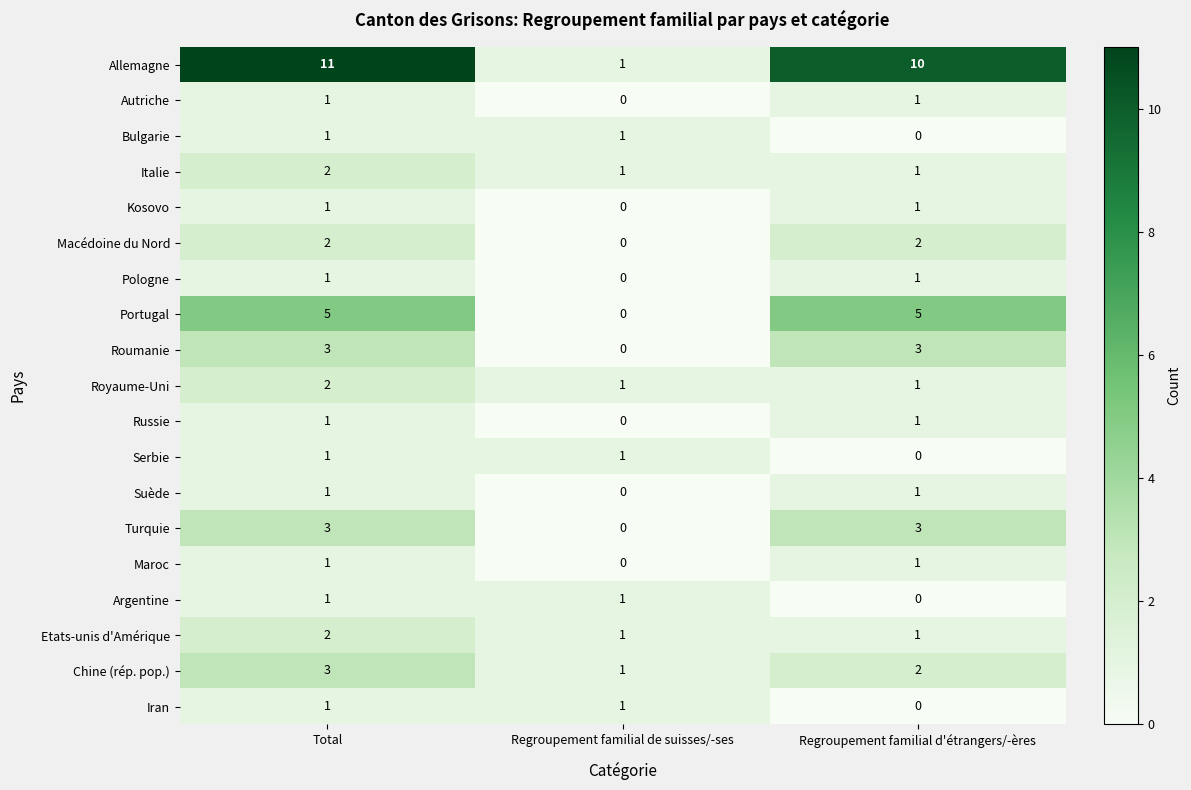

What is the maximum value shown in the chart?

11